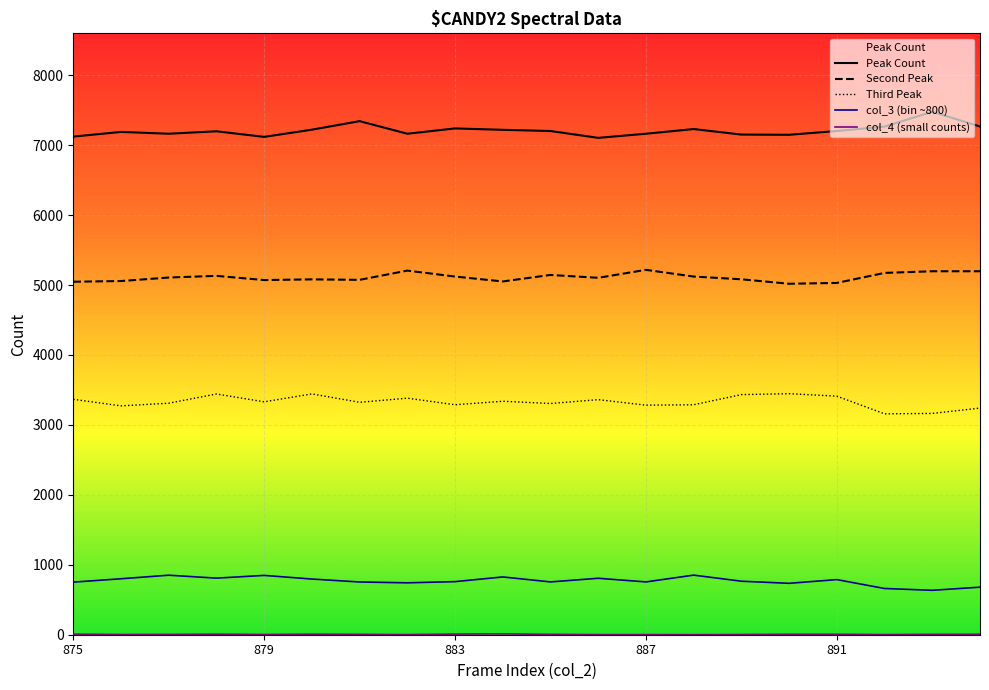

What is the difference between the second highest and second lowest values in the Peak Count series?

225